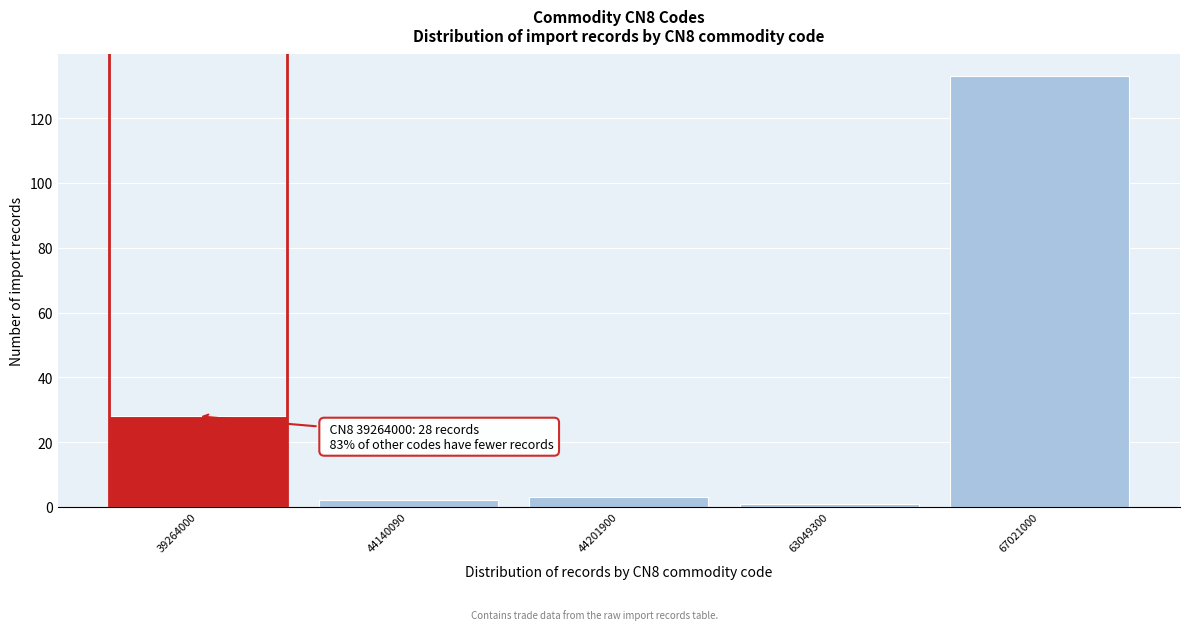

Reading right to left, extract all data points from this chart.

133	1	3	2	28